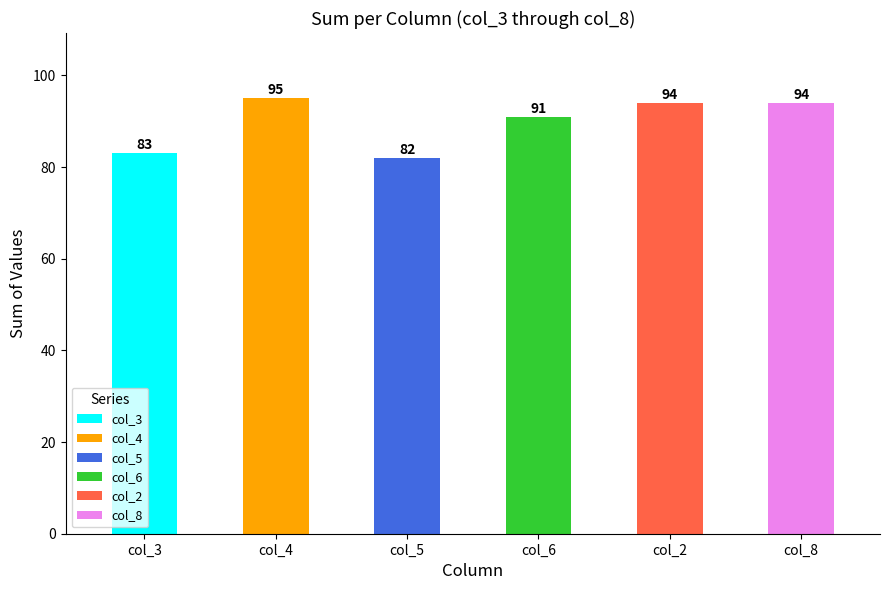

Where is col_8 nearest to the value 5?

7